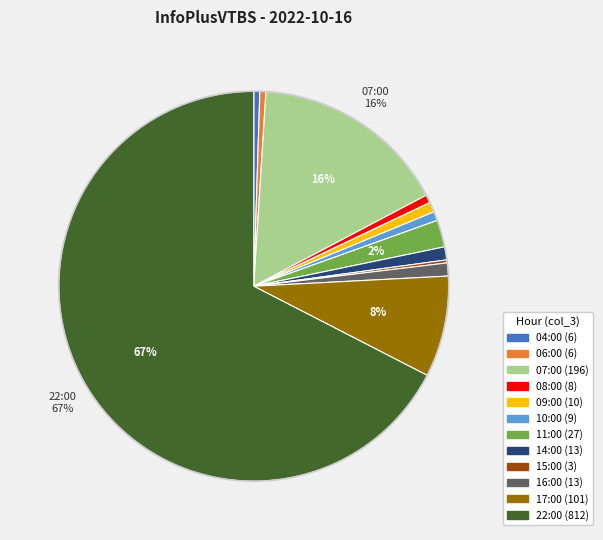

Is 22:00 the majority of the pie?

Yes